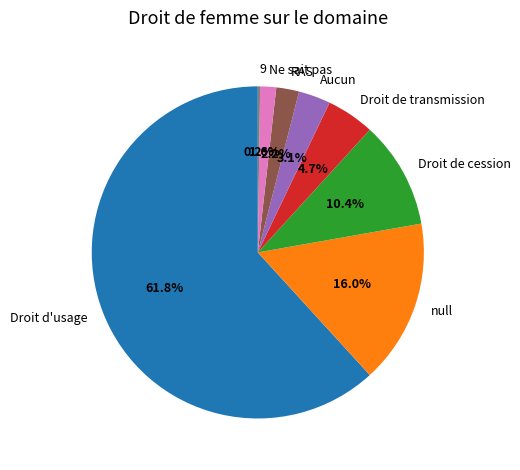

Approximately how many times larger is the value at Ne sait pas compared to RAS?

0.7